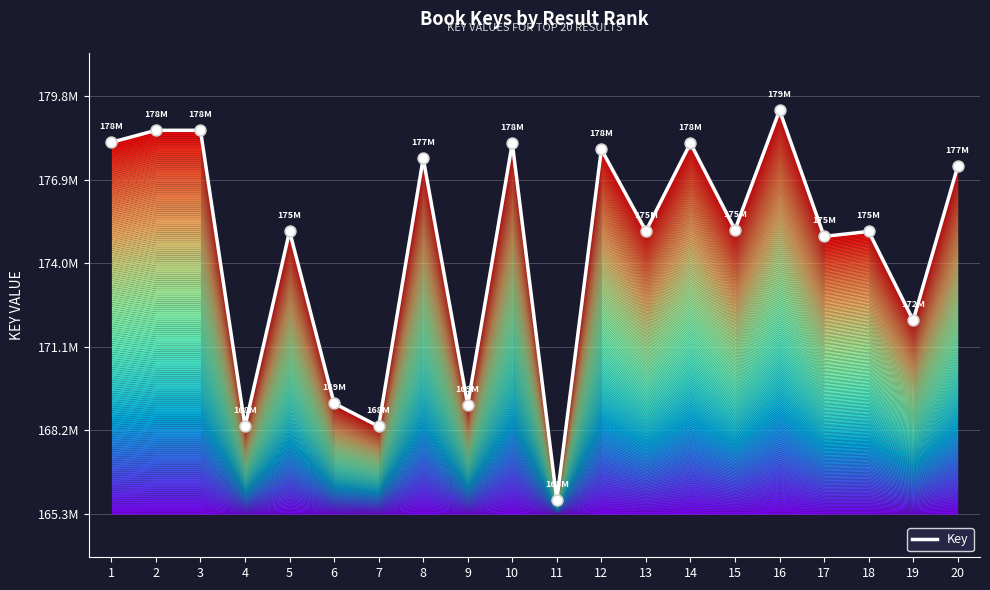

Between 8 and 5, which is larger?

8